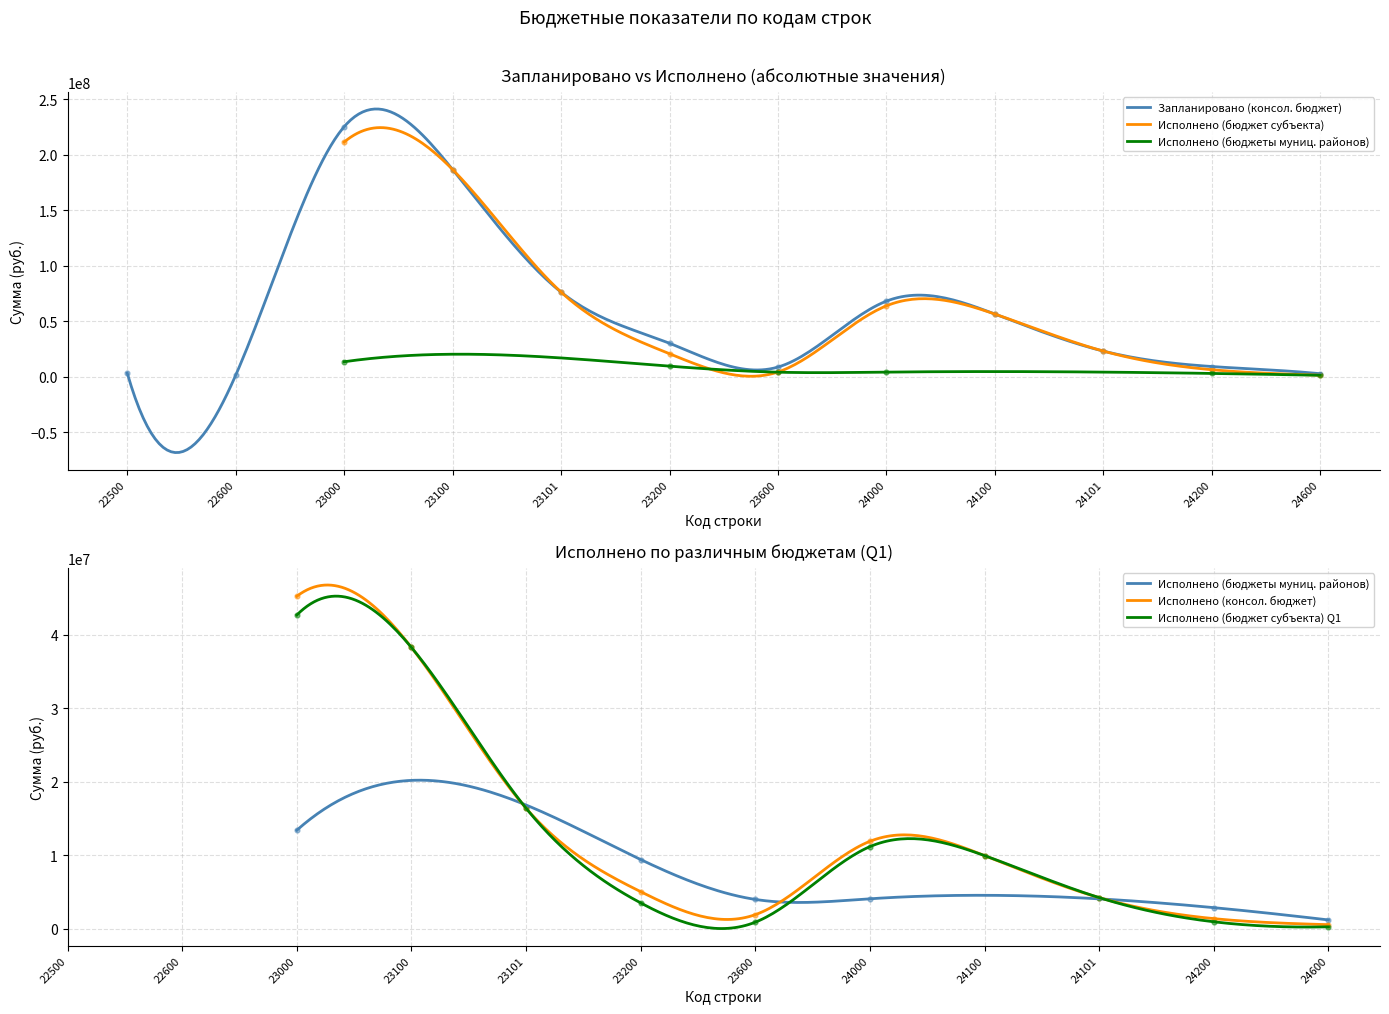

Which series has the widest spread of Y values?

Запланировано (консол. бюджет)